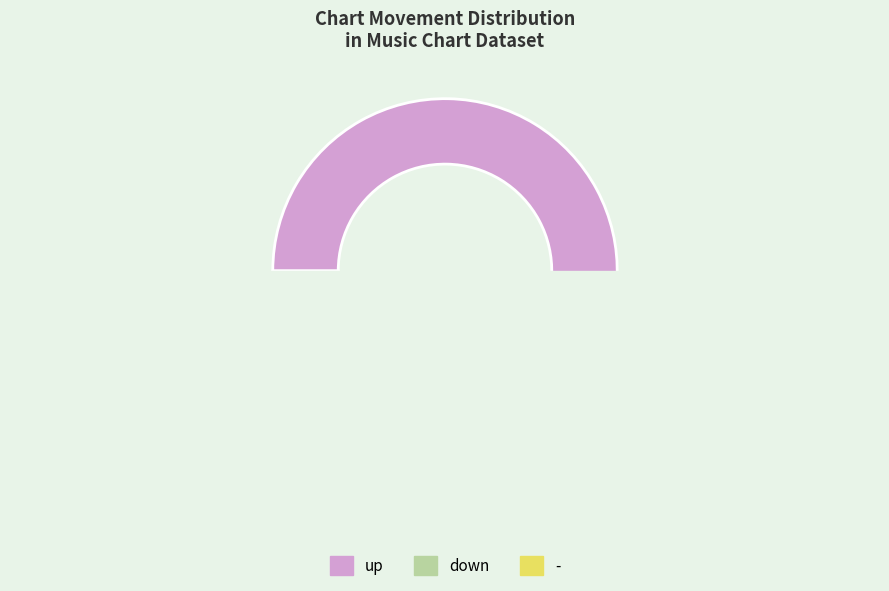

What is the change in value from up to down?

-39